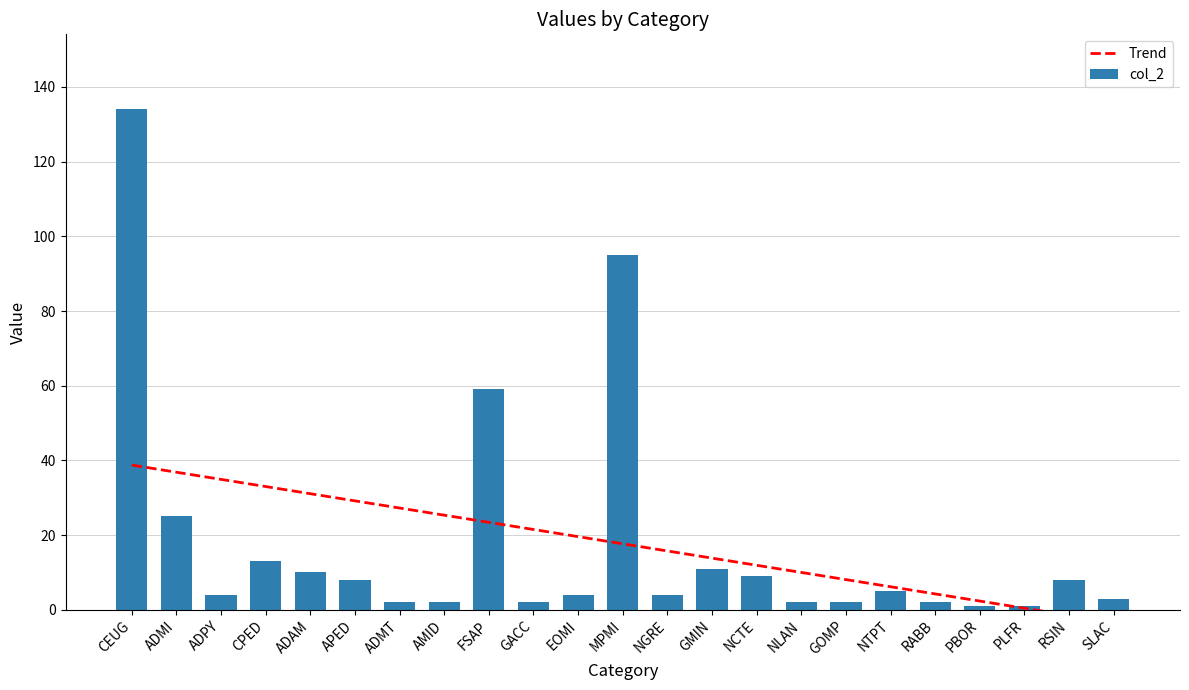

How many categories are shown in the chart?

23